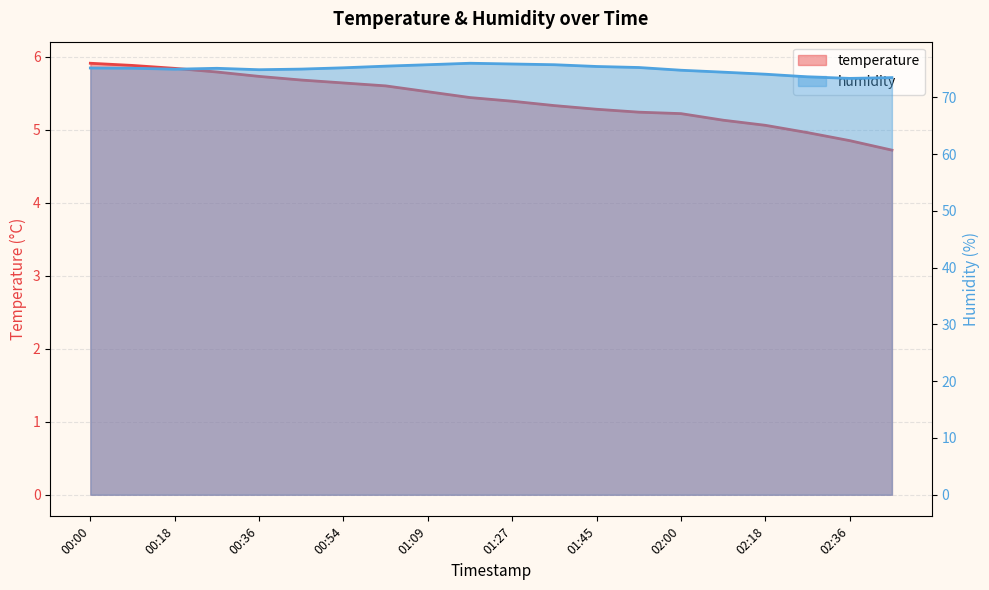

Reading left to right, extract all data points from this chart.

temperature: 00:00=5.9	00:09=5.9	00:18=5.8	00:27=5.8	00:36=5.7	00:45=5.7	00:54=5.6	01:00=5.6	01:09=5.5	01:18=5.4	01:27=5.4	01:36=5.3	01:45=5.3	01:54=5.2	02:00=5.2	02:09=5.1	02:18=5.1	02:27=5.0	02:36=4.8	02:45=4.7
humidity: 00:00=75.2	00:09=75.1	00:18=75.0	00:27=75.1	00:36=74.9	00:45=75.0	00:54=75.2	01:00=75.5	01:09=75.8	01:18=76.0	01:27=75.9	01:36=75.8	01:45=75.4	01:54=75.3	02:00=74.8	02:09=74.4	02:18=74.1	02:27=73.6	02:36=73.3	02:45=73.5